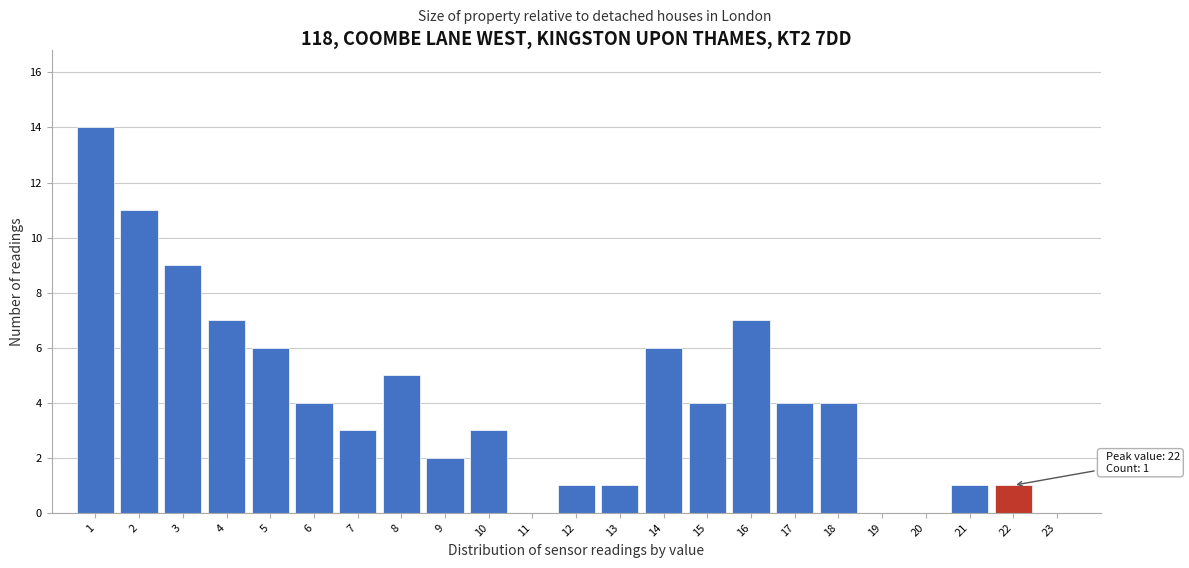

Over which range of the x-axis is the bar tallest?

0.5 to 1.5